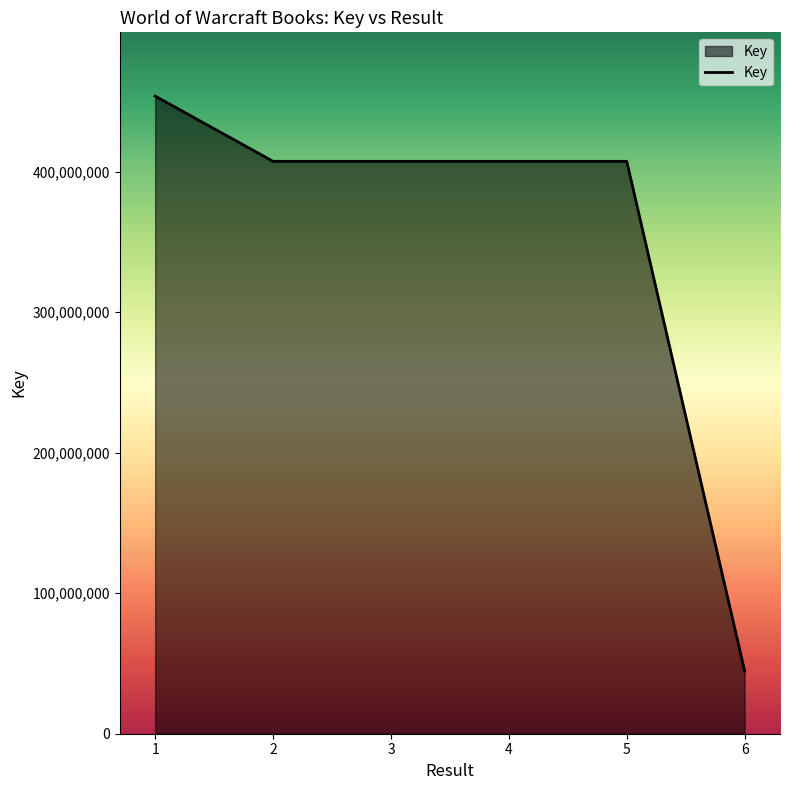

Does the chart have visible grid lines?

No